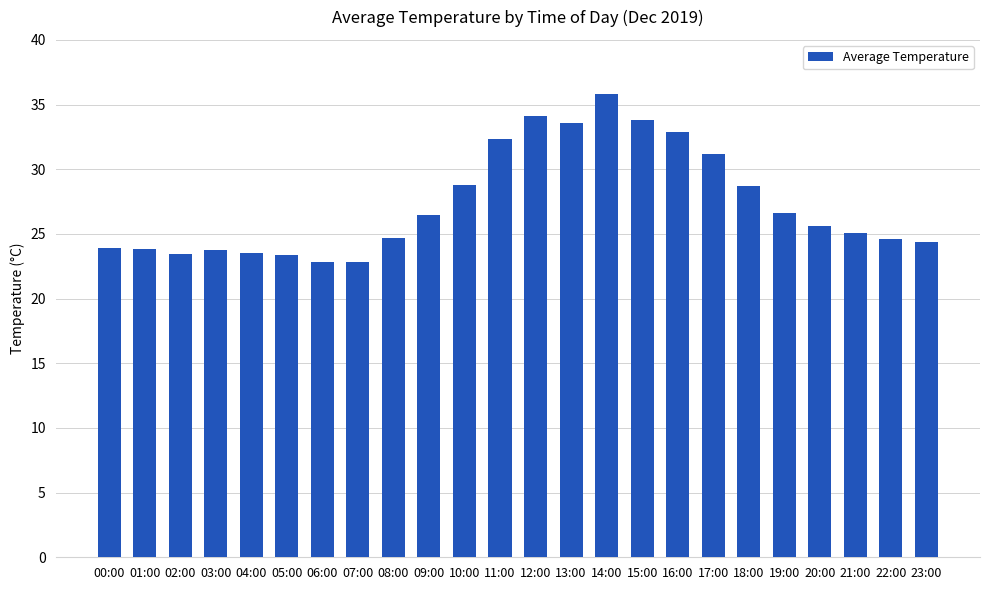

What position from the right is 07:00?

17